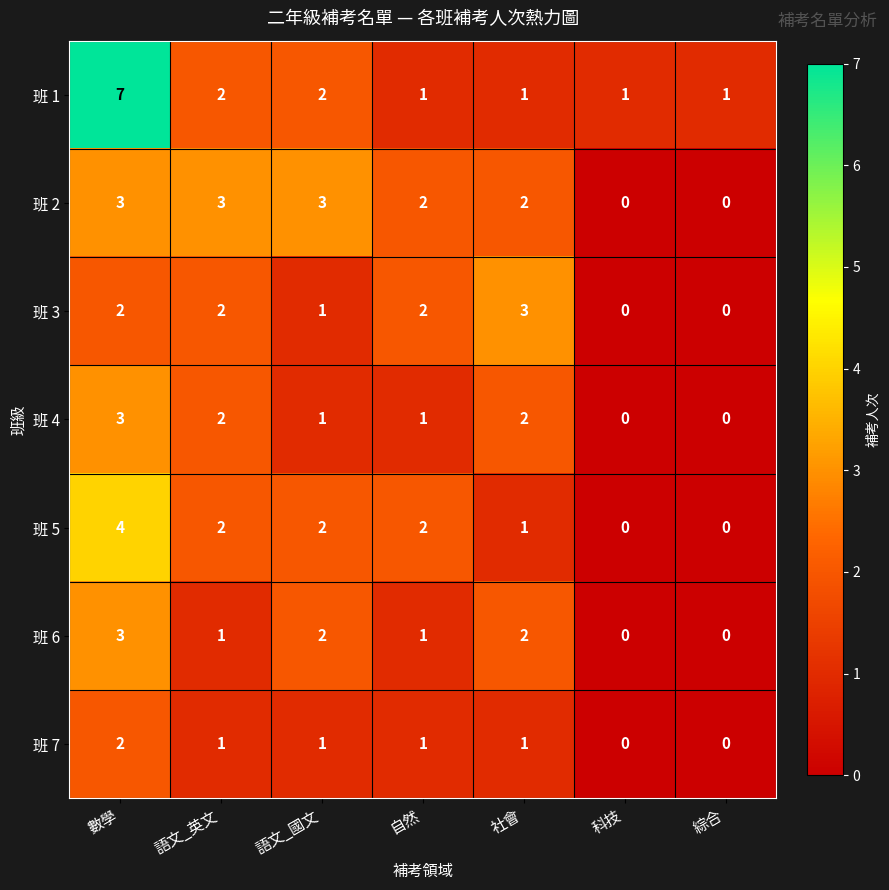

Which series has the widest spread of values?

班 1